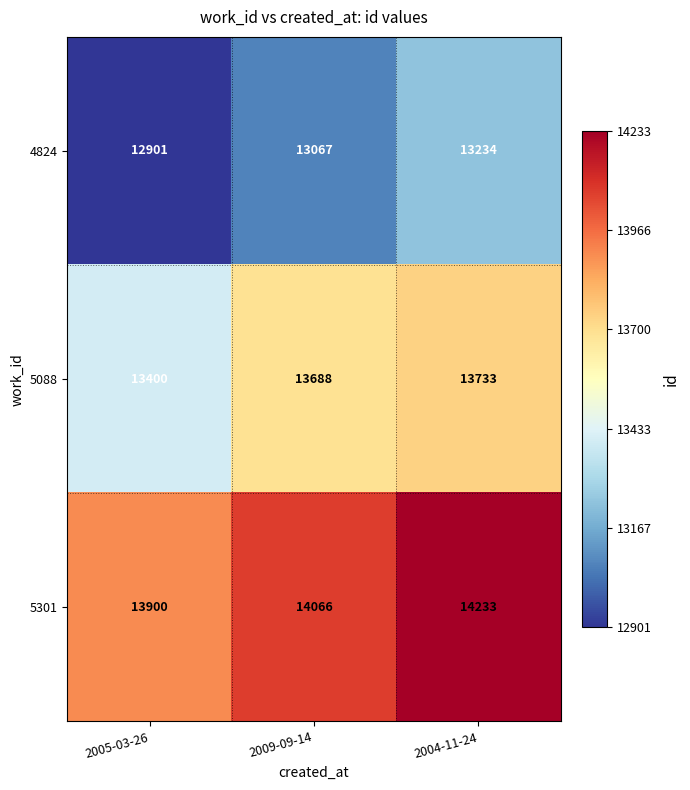

Is the value of 4824 at 2004-11-24 greater than the value of 5301 at 2004-11-24?

No